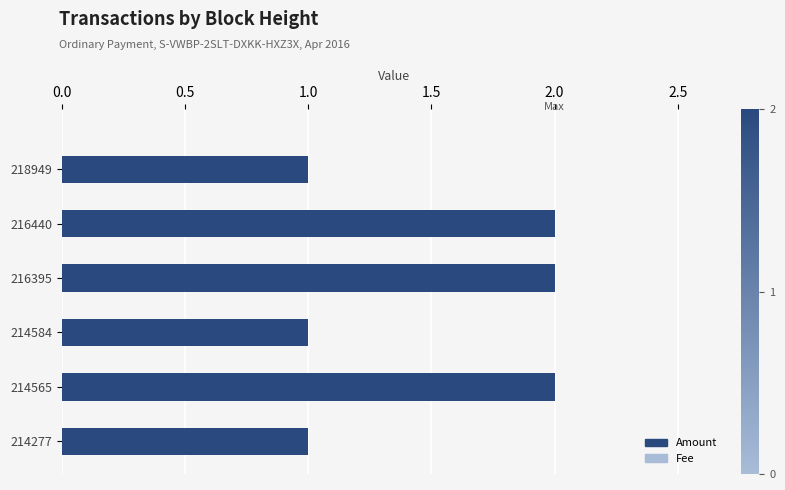

At 2.5, list the series in order from largest to smallest.

Amount, Fee